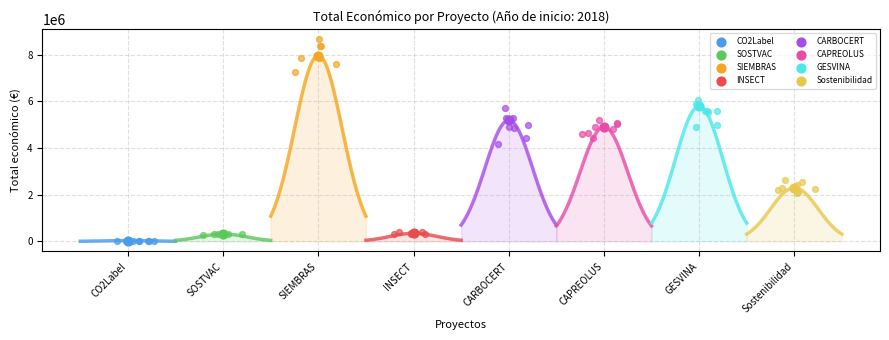

What is the ratio of the value at INSECT to the value at CAPREOLUS?

0.1